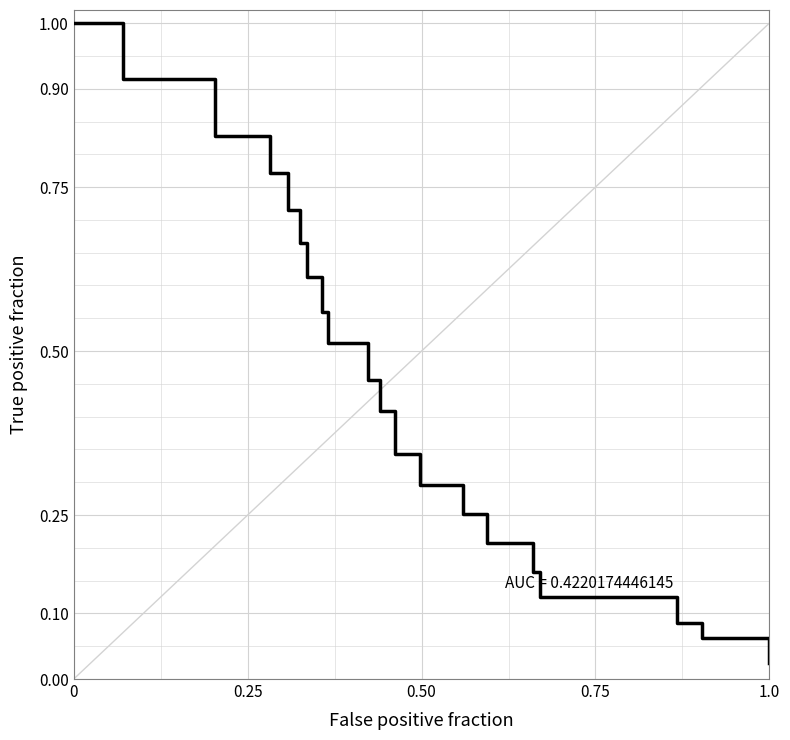

What is the maximum value shown in the chart?

1.0